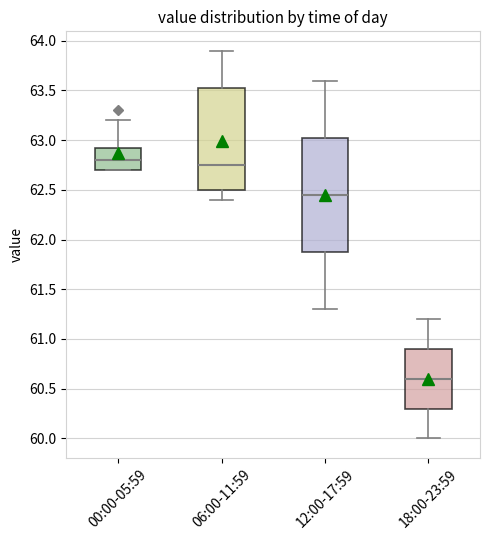

Where does the lower whisker of the box for 18:00-23:59 end on the y-axis? The values are not printed on the chart, so give them approximately, as read against the axis.

60.00